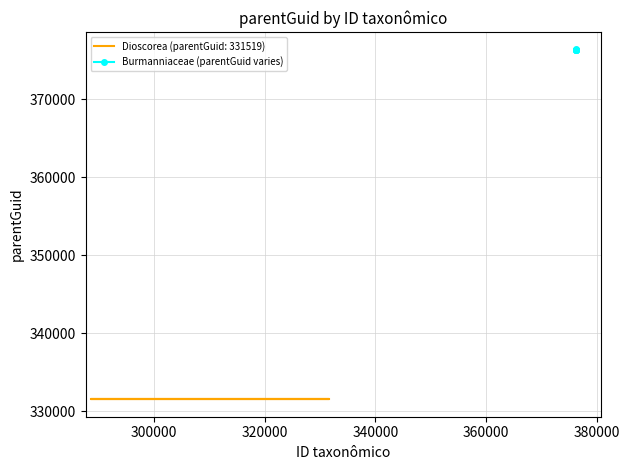

How many data points does each series have?

6